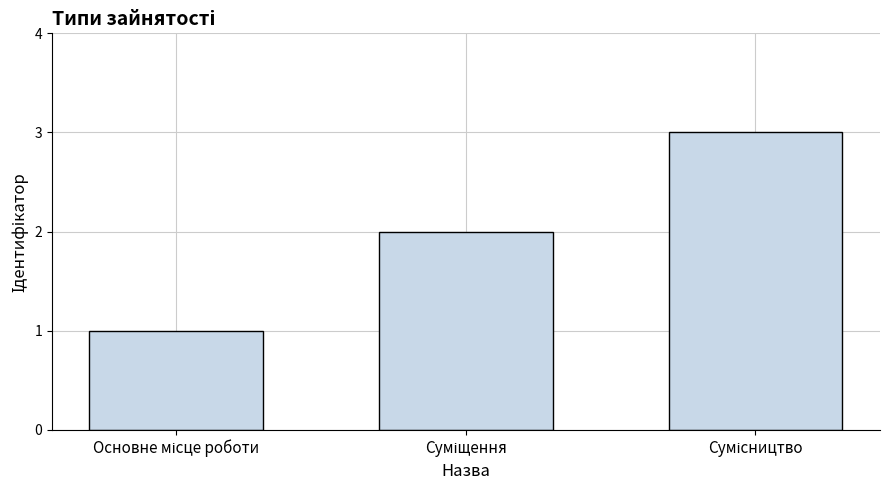

What is the sum of all values?

6